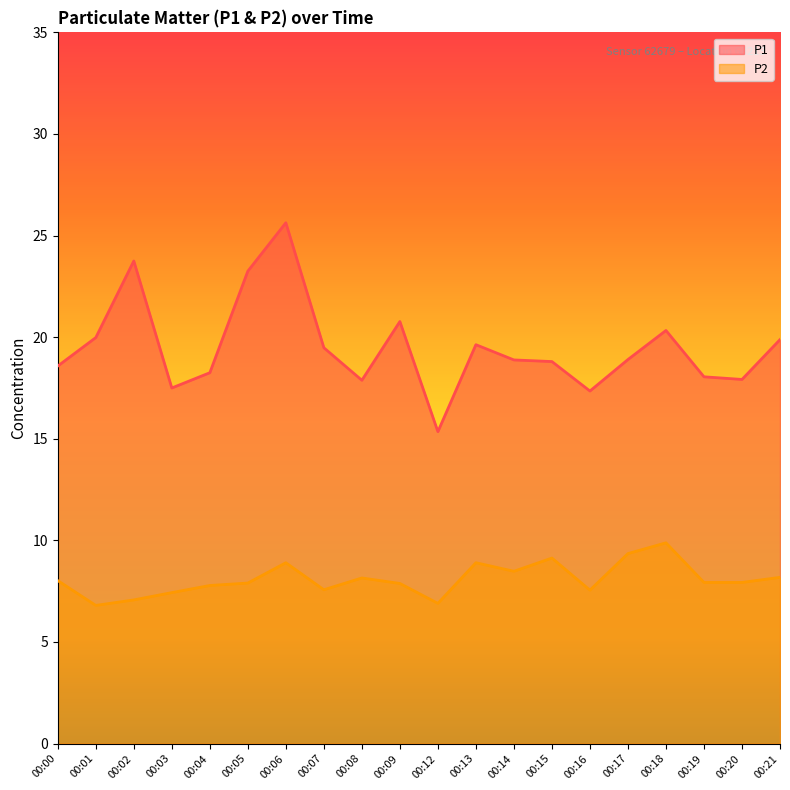

Which series has the widest spread of values?

P1